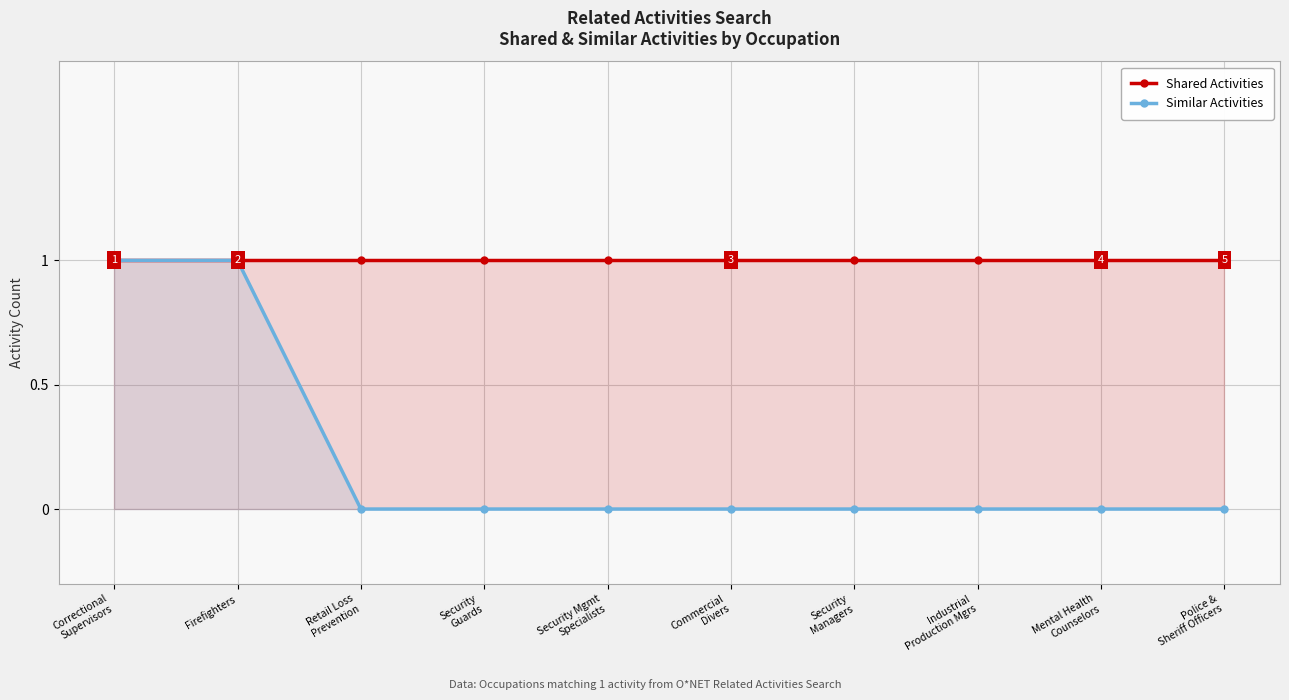

What position from the left is Police &
Sheriff Officers?

10